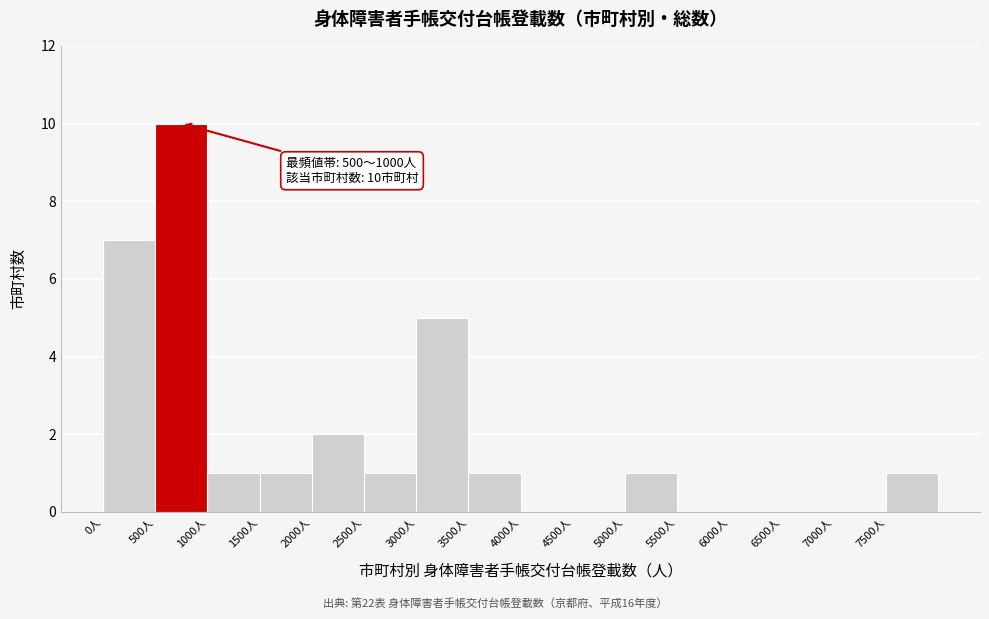

Over which range of the x-axis is the bar tallest?

500 to 1000